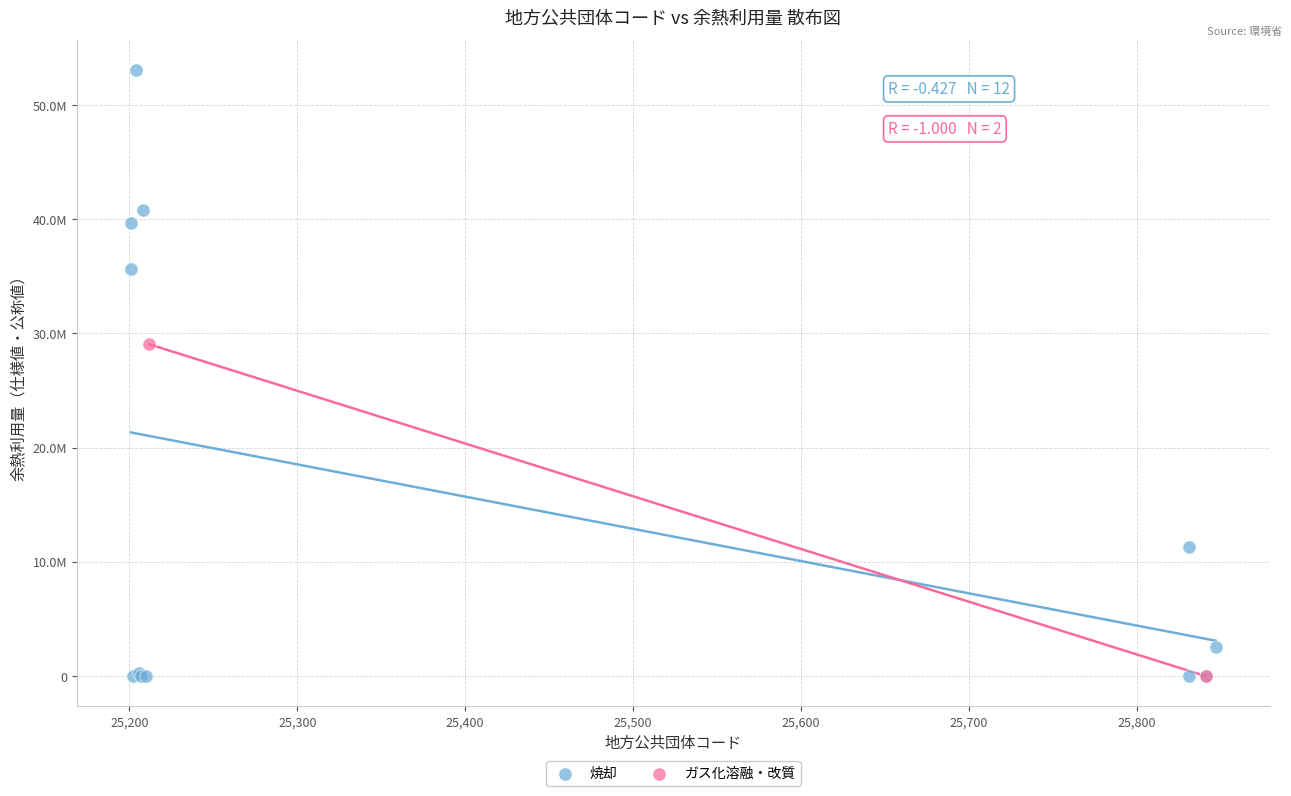

What are all the series names shown in the legend?

焼却, ガス化溶融・改質